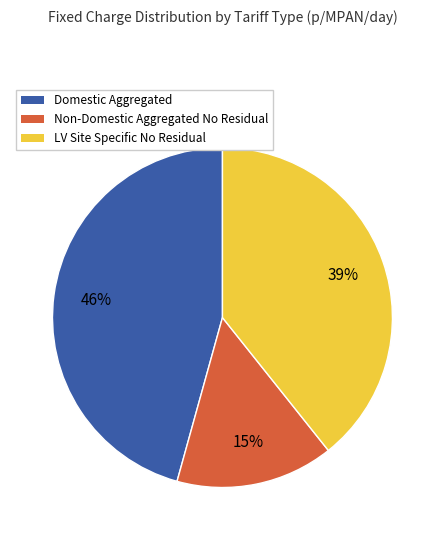

To the nearest percent, what percentage of the pie is Domestic Aggregated?

46%